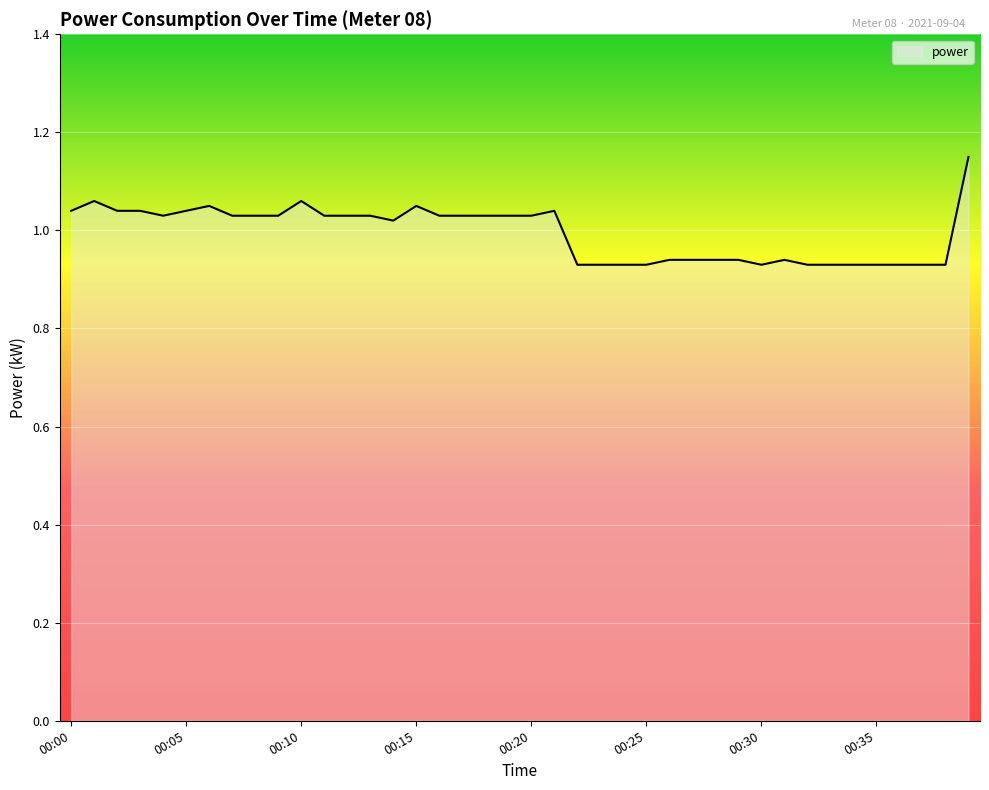

What is the difference between the second highest and minimum values?

0.1